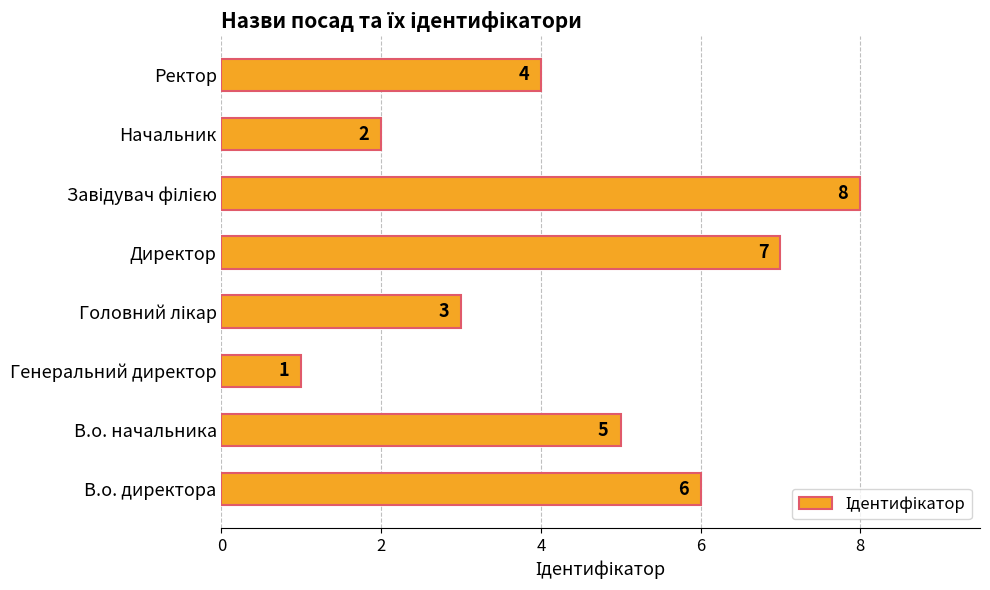

Approximately how many times larger is the value at В.о. начальника compared to Начальник?

2.5